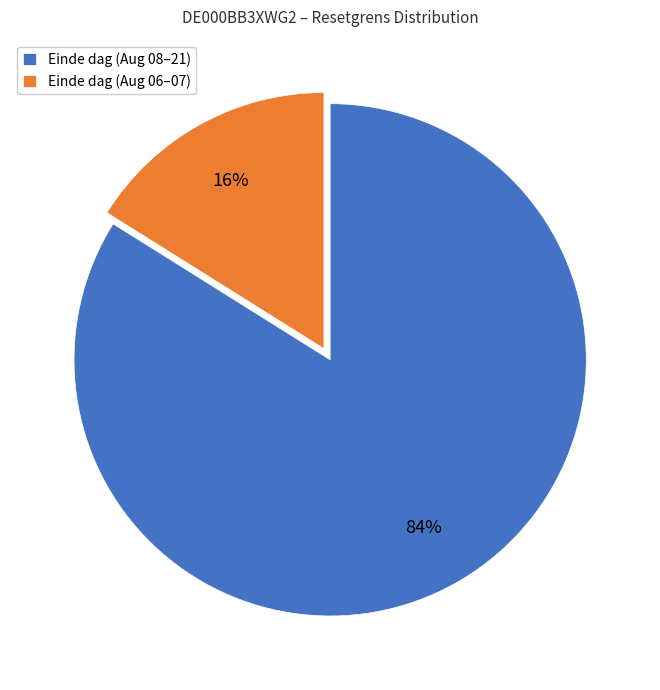

True or false: Einde dag (Aug 06–07) accounts for 16% of the total.

True